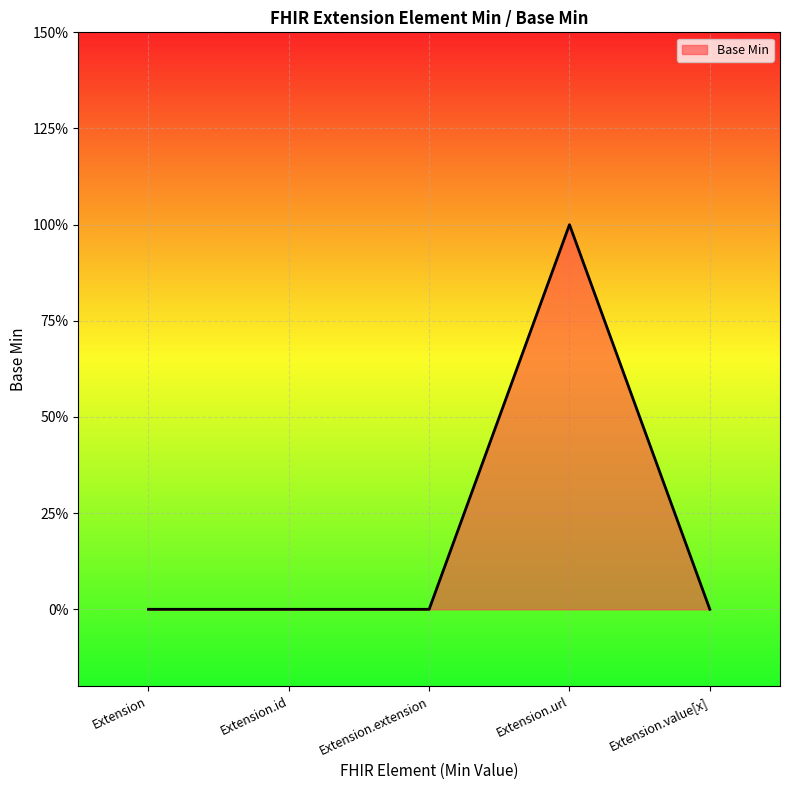

How many values are between 0 and 1?

5